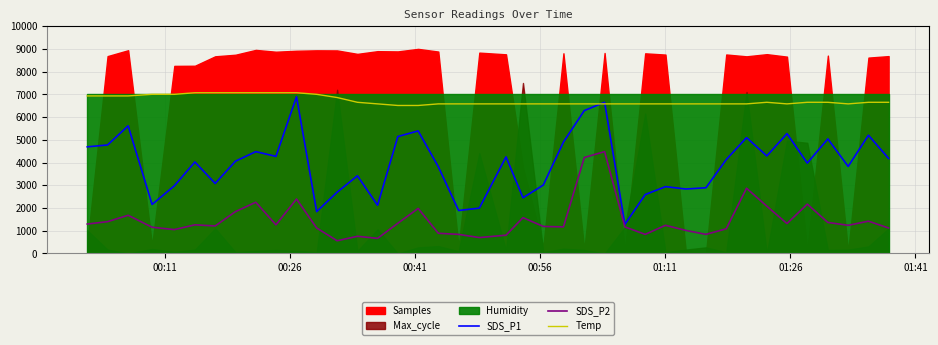

True or false: SDS_P2 and Temp cross at least once.

False